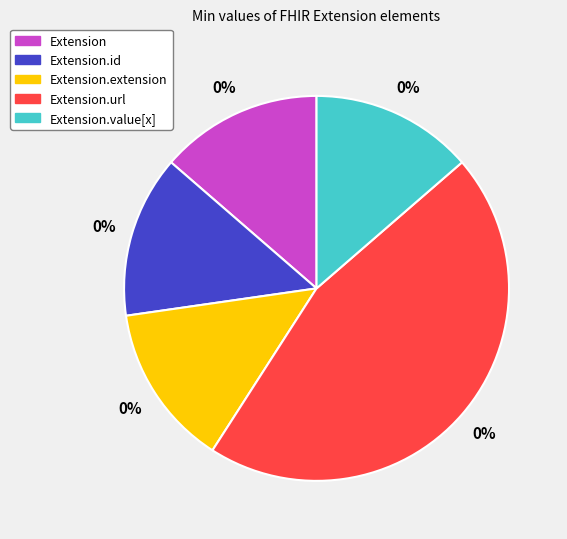

What percentage is NOT represented by Extension.value[x]?

100.0%